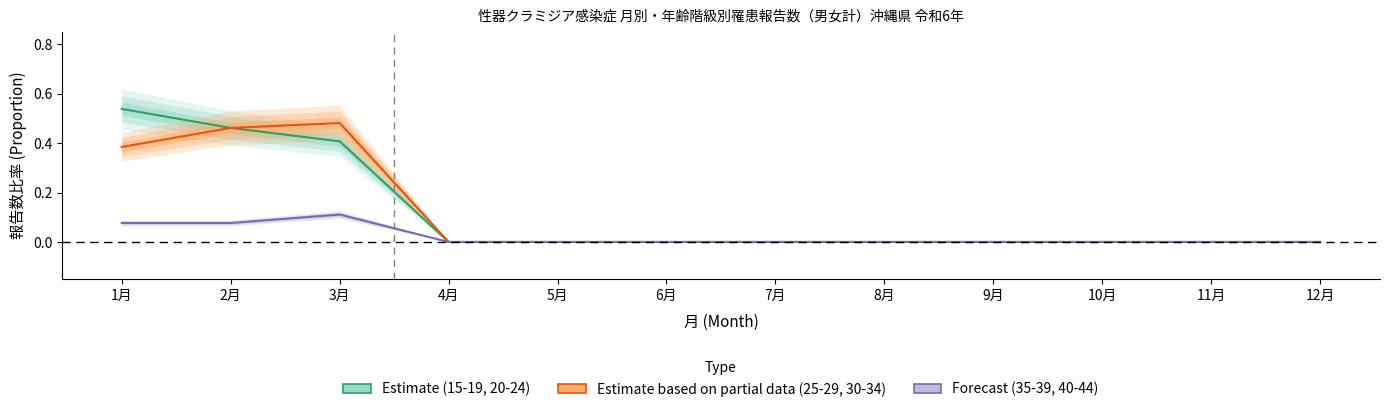

Rank the series at 10月 from highest to lowest value.

Estimate, Estimate based on partial, Forecast